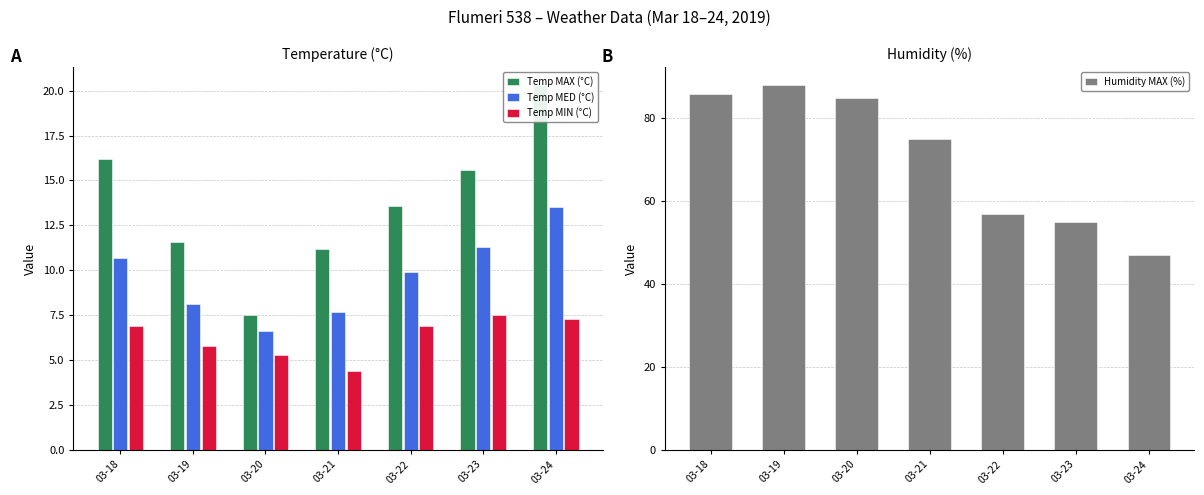

What is the maximum value for Temp MED (°C)?

13.5